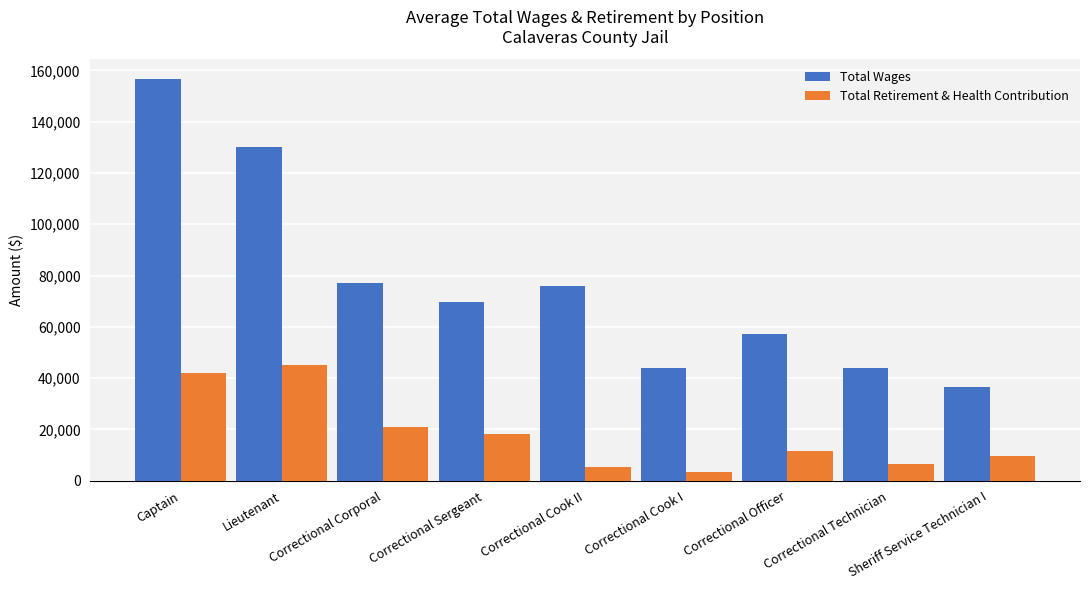

How many groups of bars are there?

9